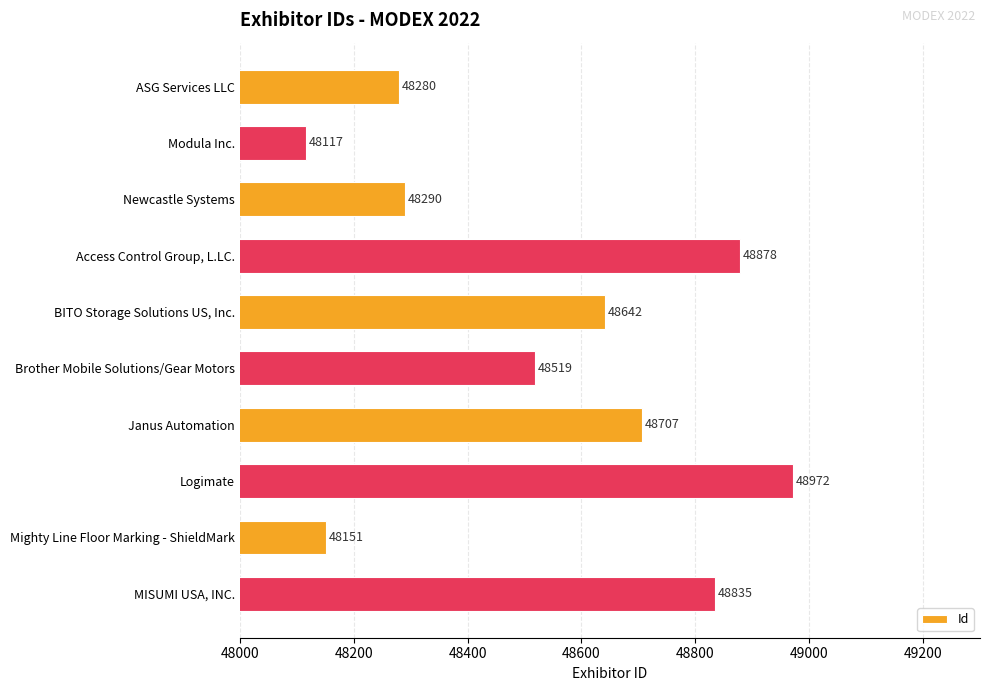

Reading top to bottom, transcribe all the data shown in this chart.

48280	48117	48290	48878	48642	48519	48707	48972	48151	48835